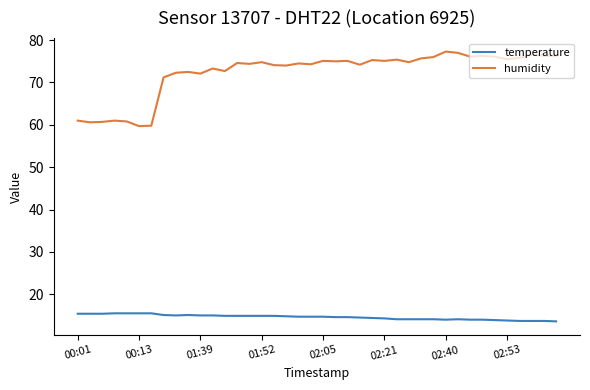

Which series has the largest range (max minus min)?

humidity